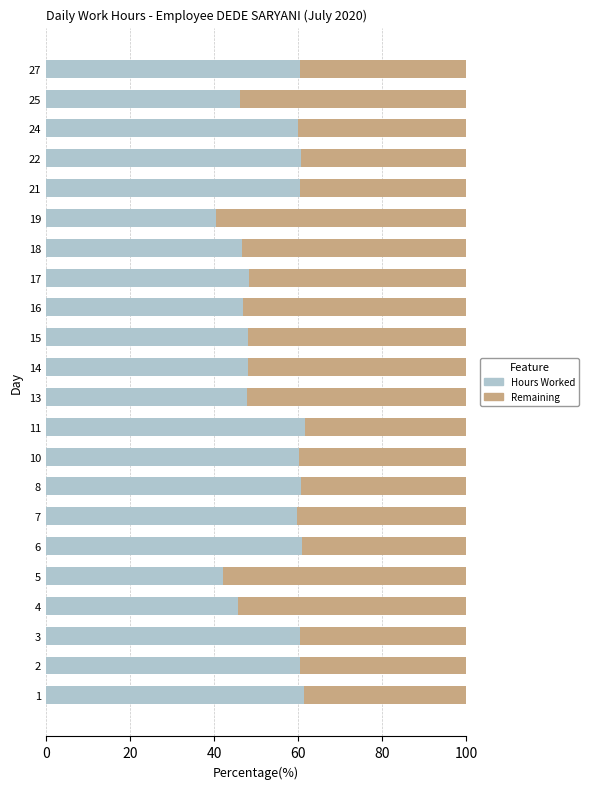

What is the difference between the second highest and minimum values in the Hours Worked series?

21.0